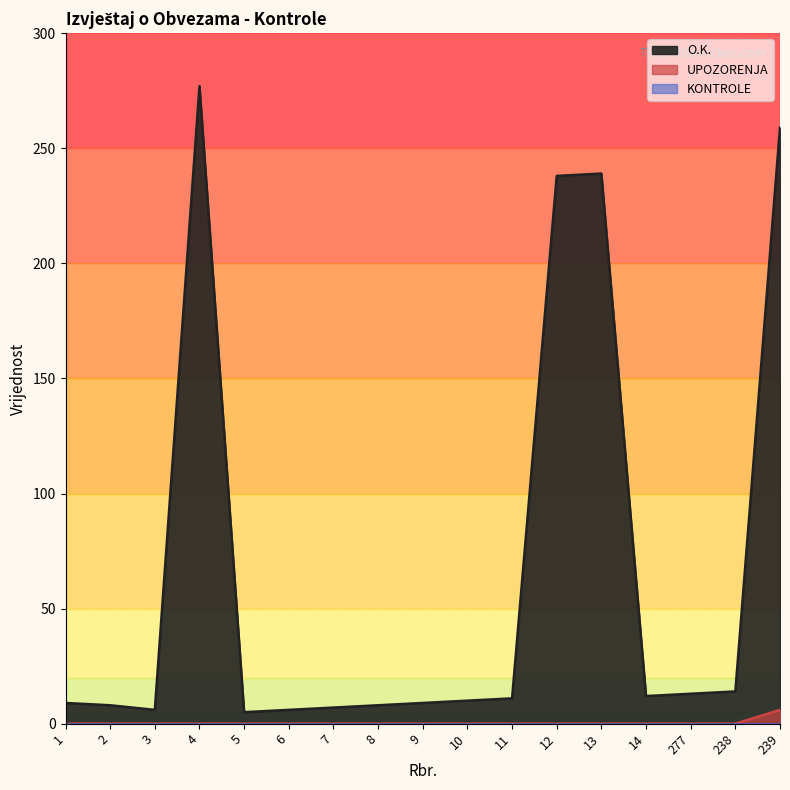

True or false: UPOZORENJA has a value of -3 at 4.

False